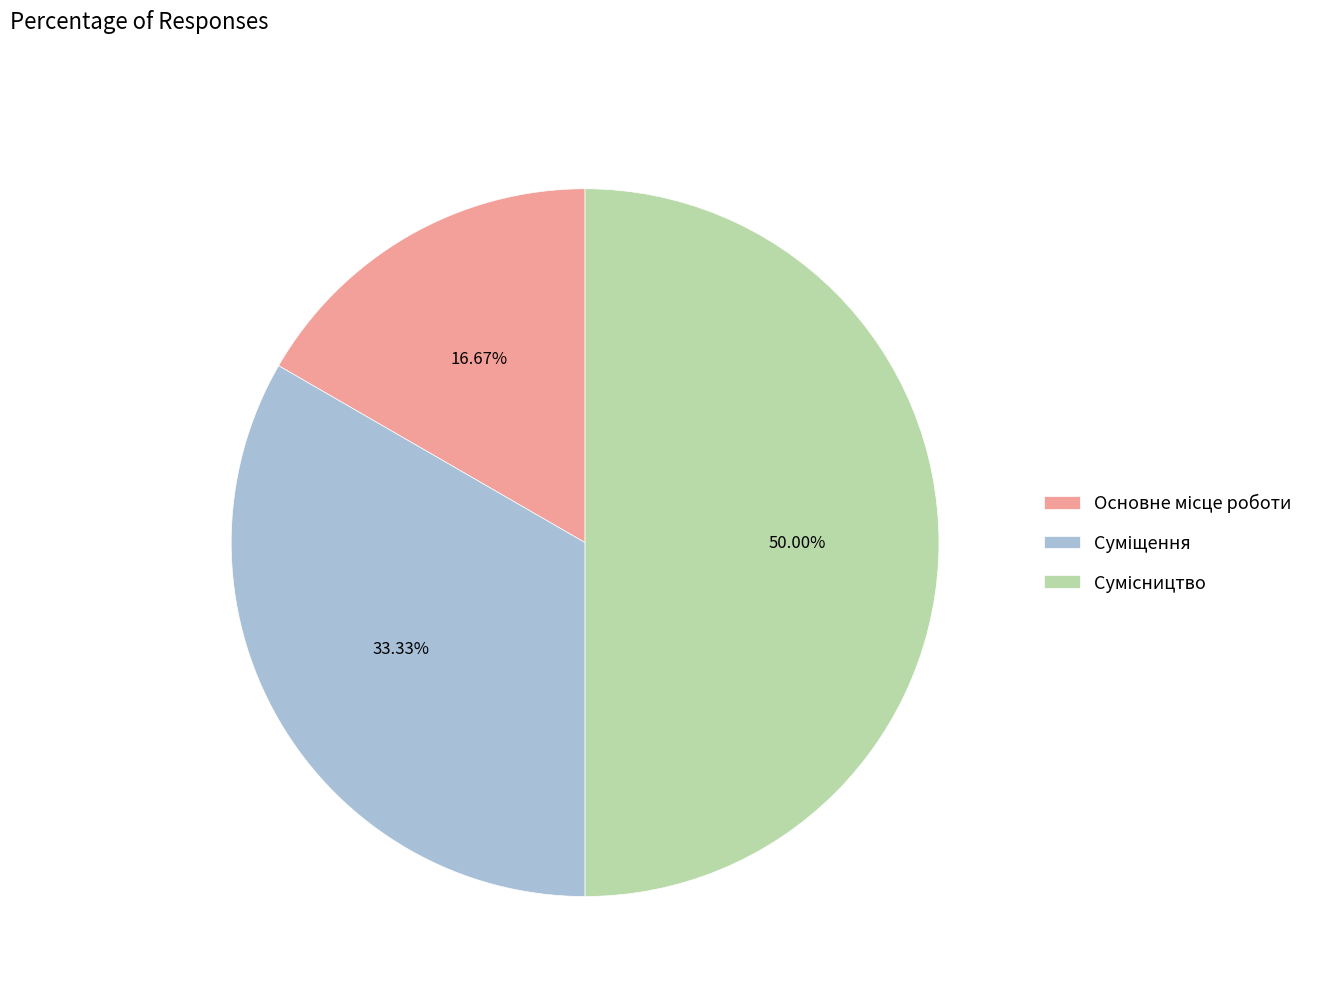

How many segments does this pie chart have?

3